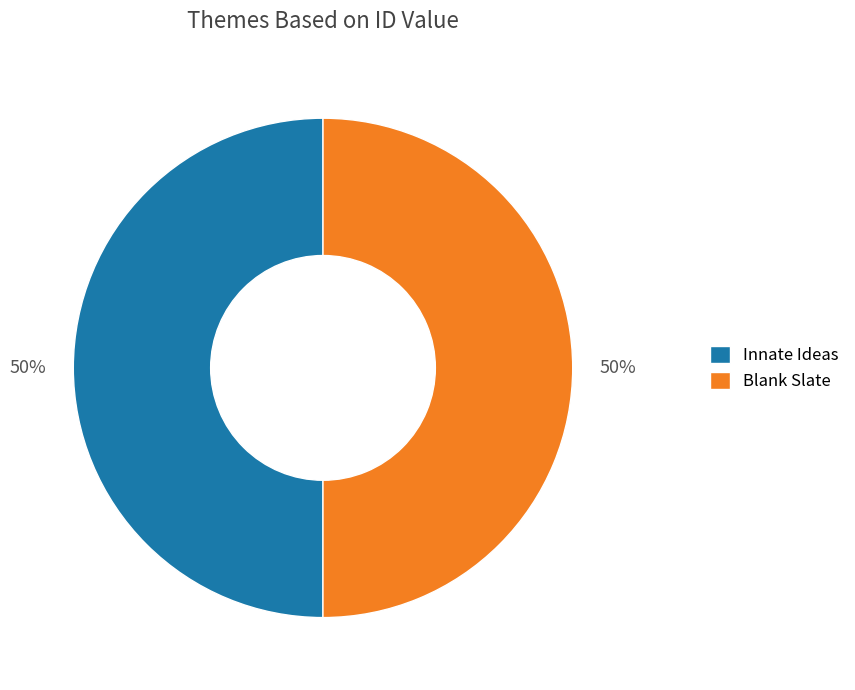

True or false: Blank Slate accounts for 50% of the total.

True